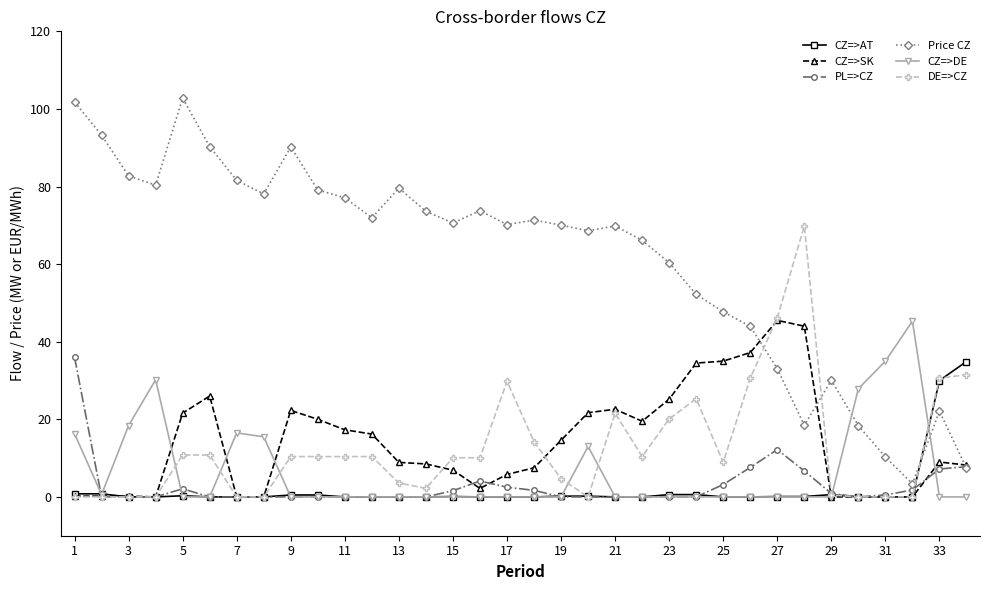

Which series has the largest total across all categories?

Price CZ